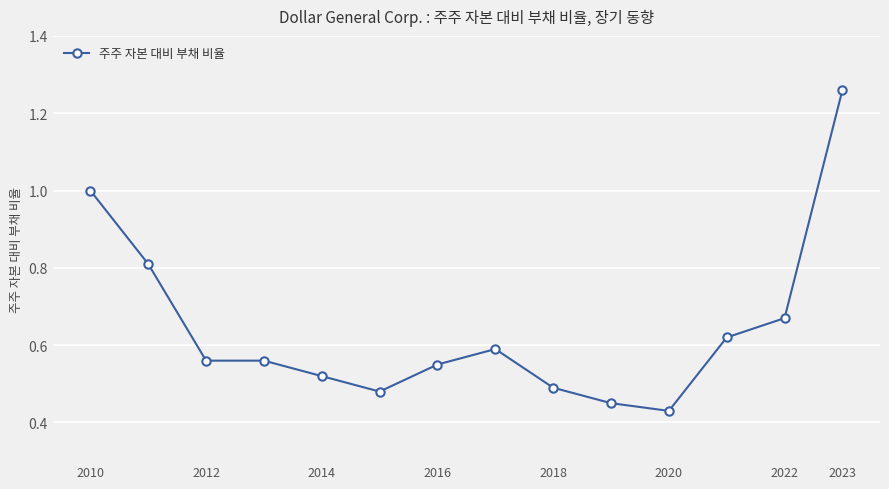

What is the difference between the maximum and minimum values?

0.8